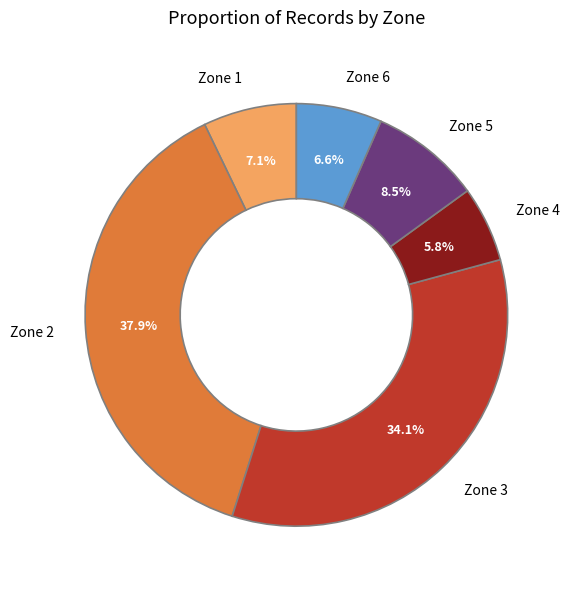

To the nearest percent, what is the difference between the Zone 5 and Zone 2 slice percentages?

29%